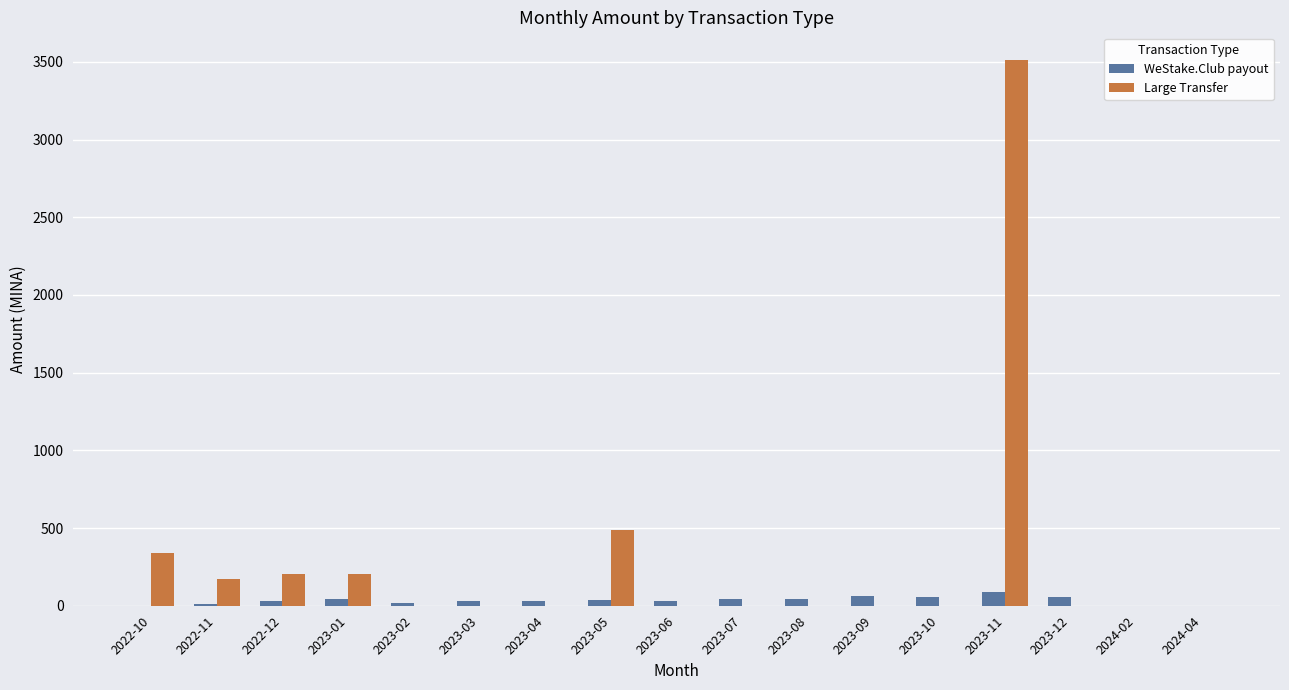

What is the sum of all WeStake.Club payout values?

589.4